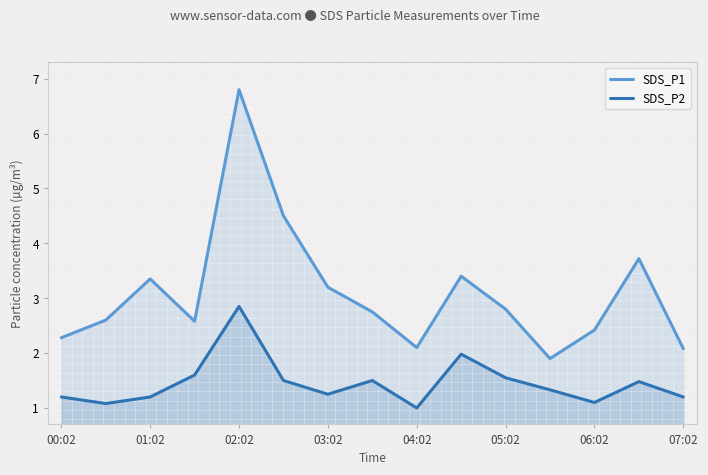

At which category is the sum across all series the highest?

02:02